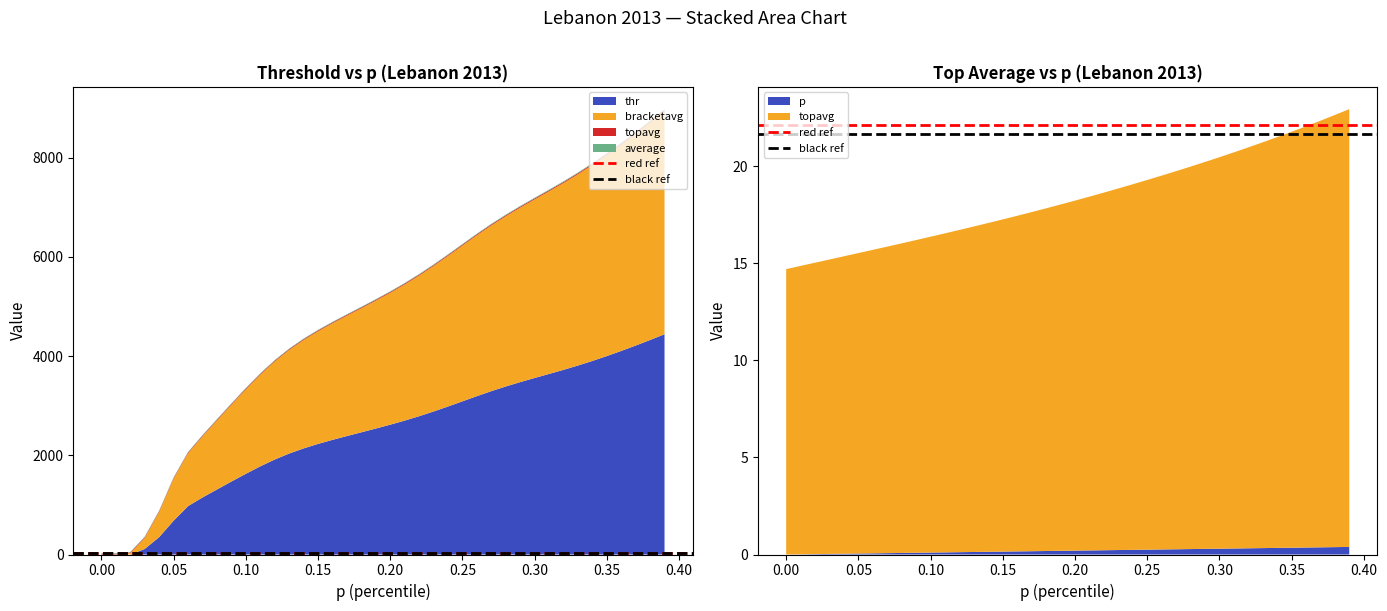

Reading left to right, list all the values displayed in this chart.

red ref: 22.1	22.1
black ref: 21.6	21.6